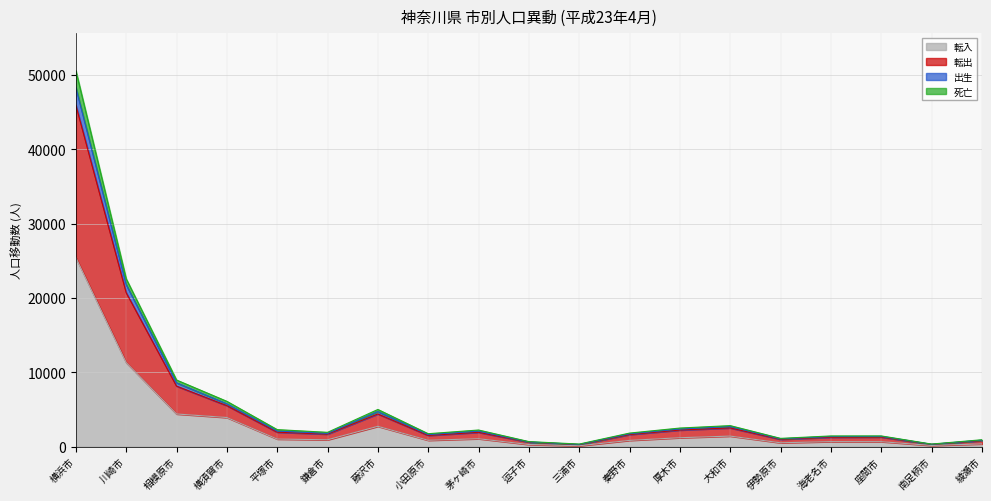

Which label corresponds to the smallest value in the chart?

三浦市